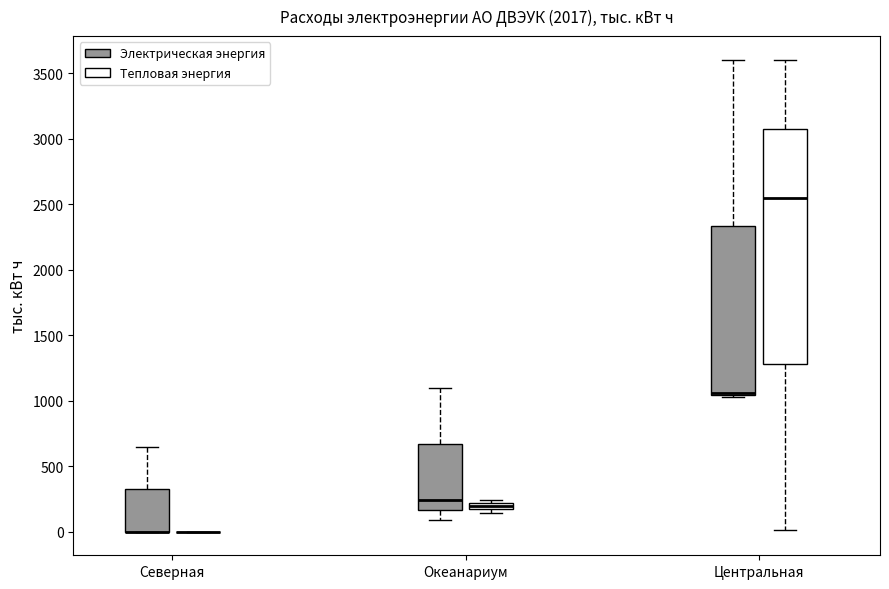

Which box is the tallest, from its lower edge to its upper edge?

Центральная (Тепловая энергия)